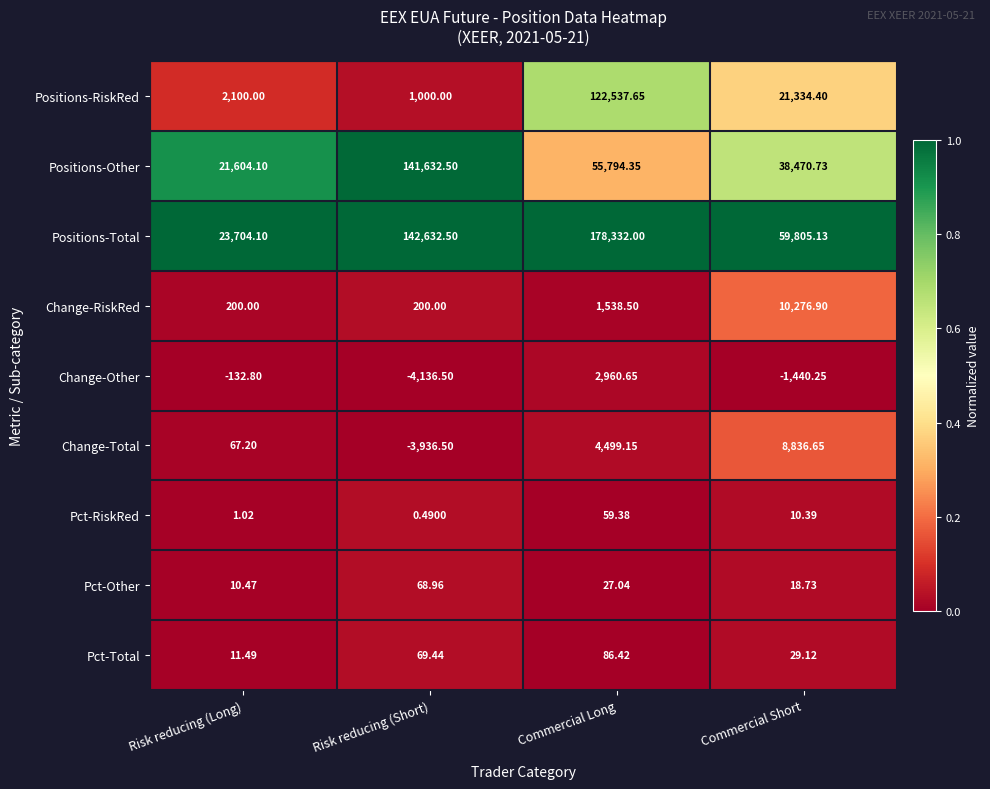

At which label does Change-Other first exceed -132?

Commercial Long